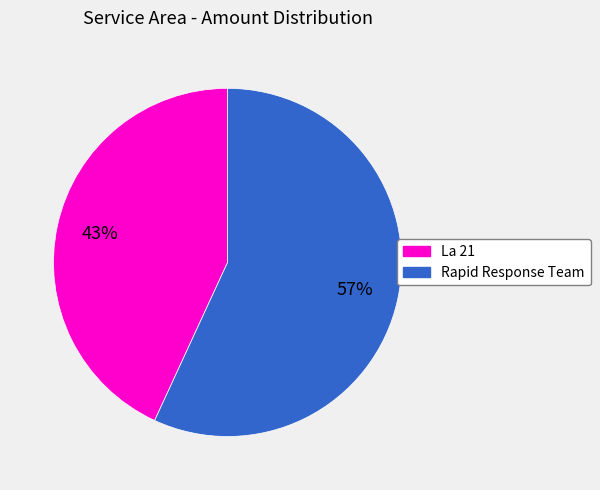

Count the number of slices in the pie.

2